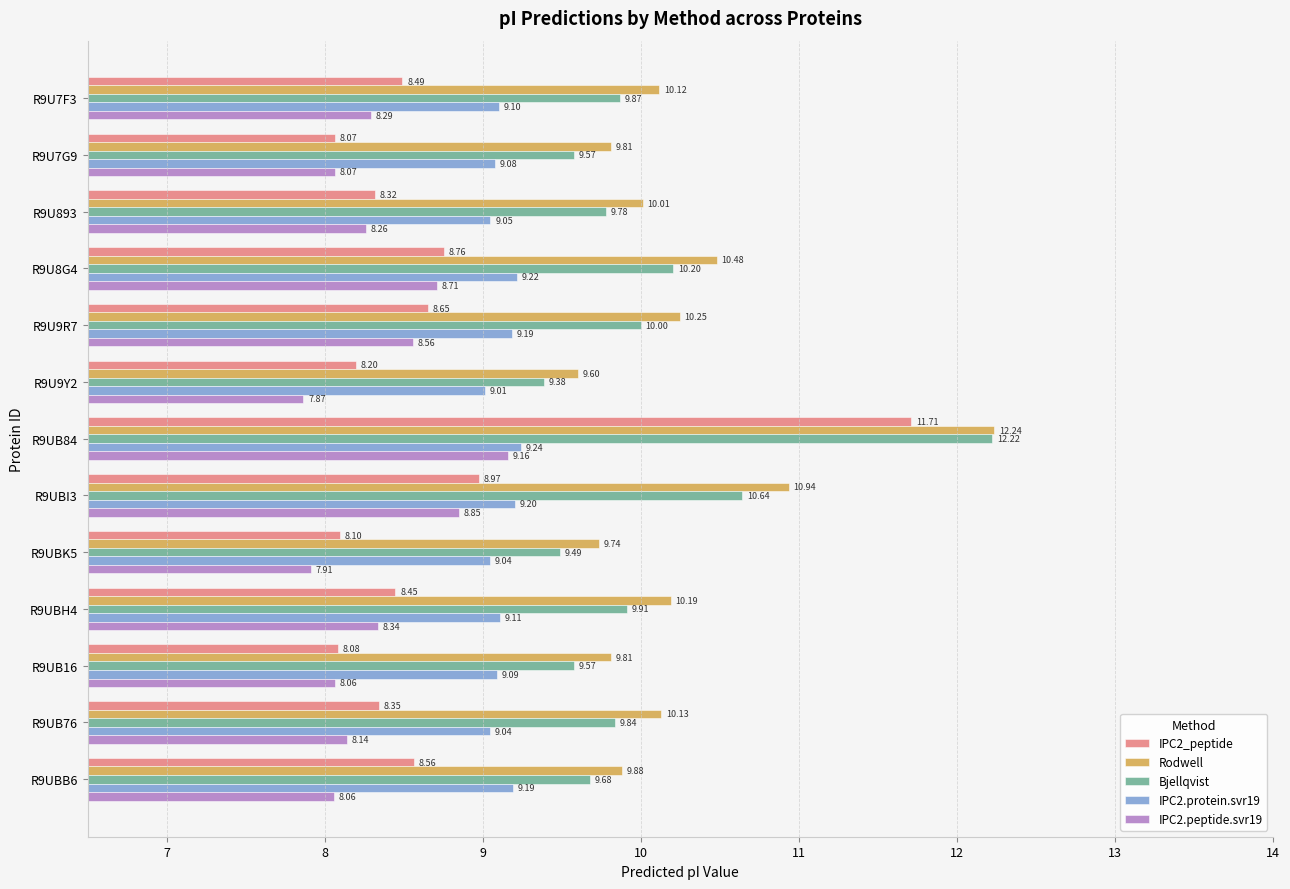

Which series has the largest total across all categories?

Rodwell